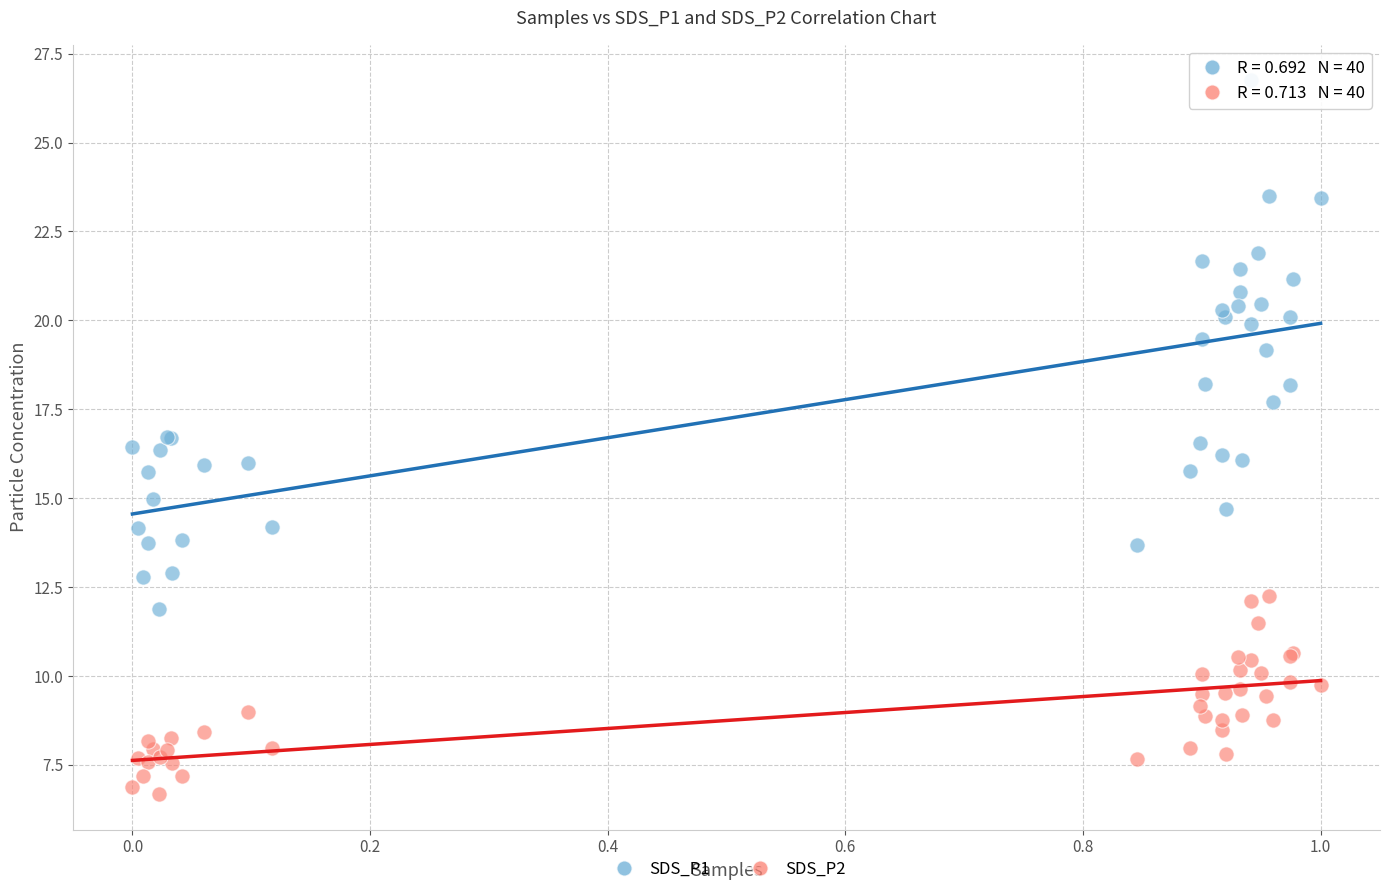

Which series contains the lowest Y value?

SDS_P2